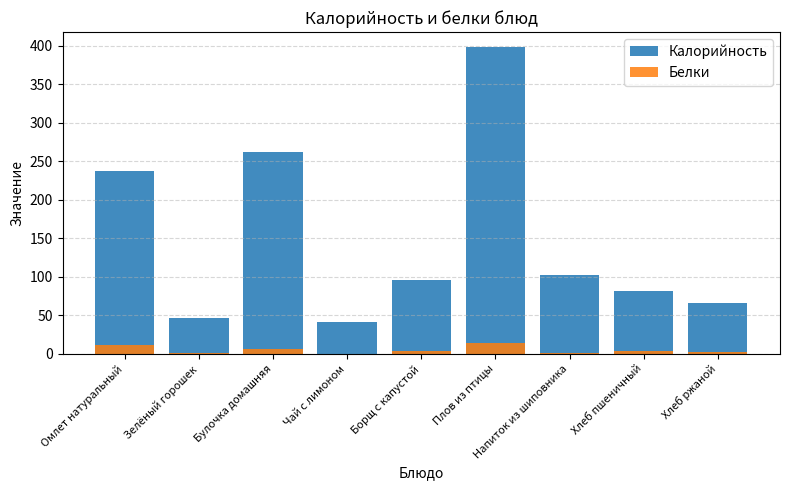

List the series in order of their overall mean, highest first.

Калорийность, Белки